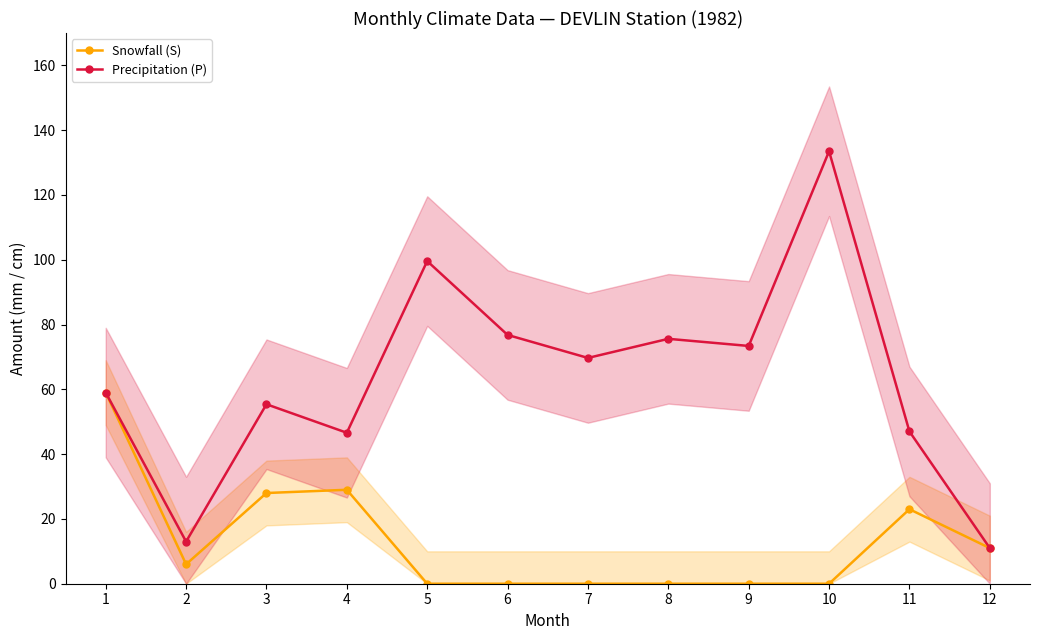

Reading left to right, extract all data points from this chart.

Snowfall (S): 1=59.0	2=6.0	3=28.0	4=29.0	5=0.0	6=0.0	7=0.0	8=0.0	9=0.0	10=0.0	11=23.0	12=11.0
Precipitation (P): 1=59.0	2=13.0	3=55.4	4=46.6	5=99.6	6=76.8	7=69.7	8=75.6	9=73.4	10=133.5	11=47.0	12=11.0